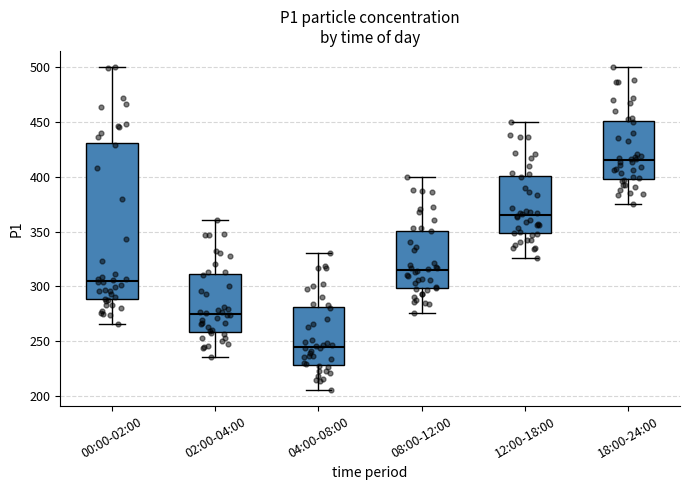

Reading left to right, read every box against the y-axis: the position of its median line, the range the box covers, and the ends of its whiskers. The values are not printed on the chart, so give them approximately, as read against the axis.

00:00-02:00: median 305, box 290 to 430, whiskers 265 to 500
02:00-04:00: median 275, box 260 to 310, whiskers 235 to 360
04:00-08:00: median 245, box 230 to 280, whiskers 205 to 330
08:00-12:00: median 315, box 300 to 350, whiskers 275 to 400
12:00-18:00: median 365, box 350 to 400, whiskers 325 to 450
18:00-24:00: median 415, box 400 to 450, whiskers 375 to 500